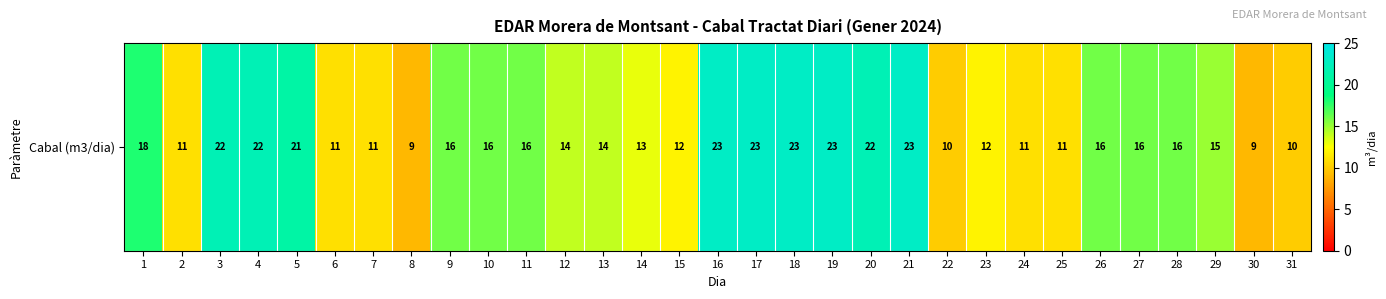

The chart shows a value of 11 at 6. True or false?

True